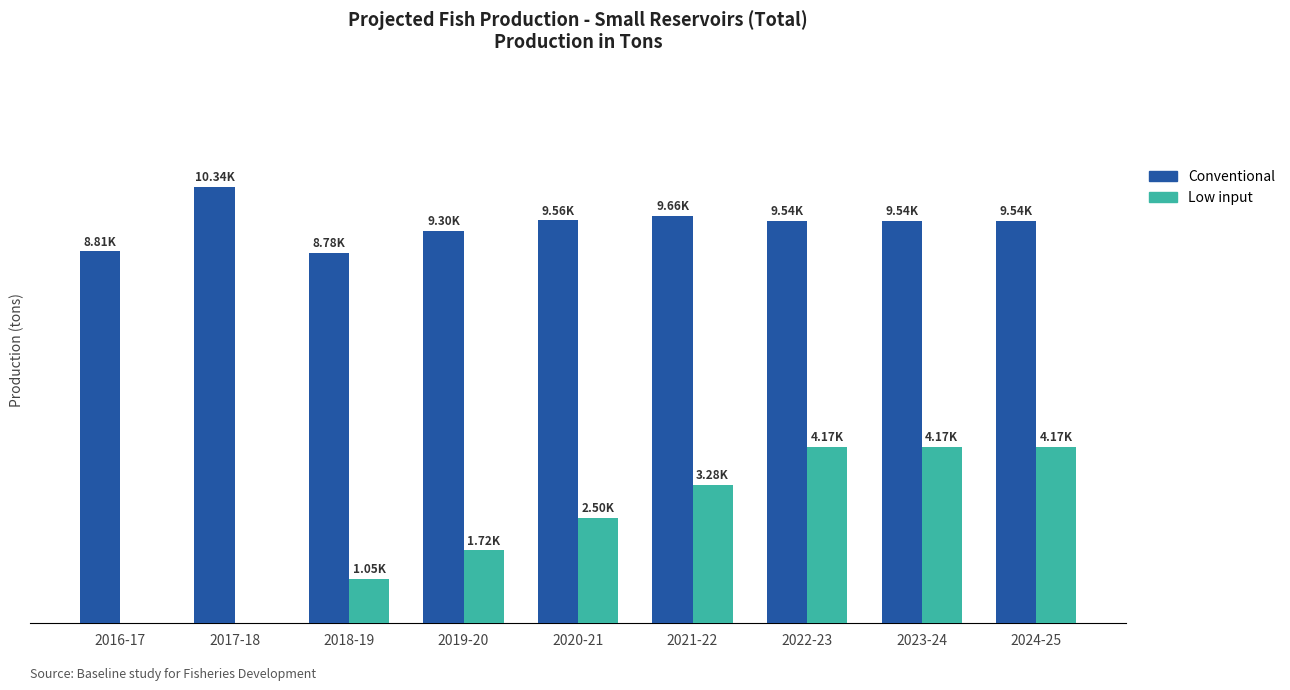

Are the bars horizontal?

No